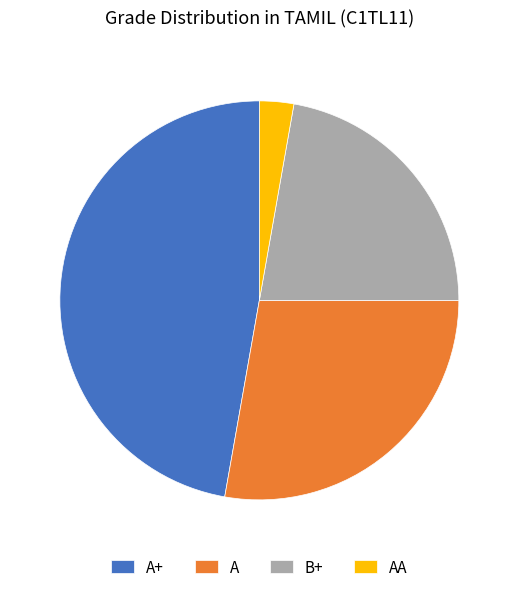

The A+ slice represents 47% of the pie. True or false?

True